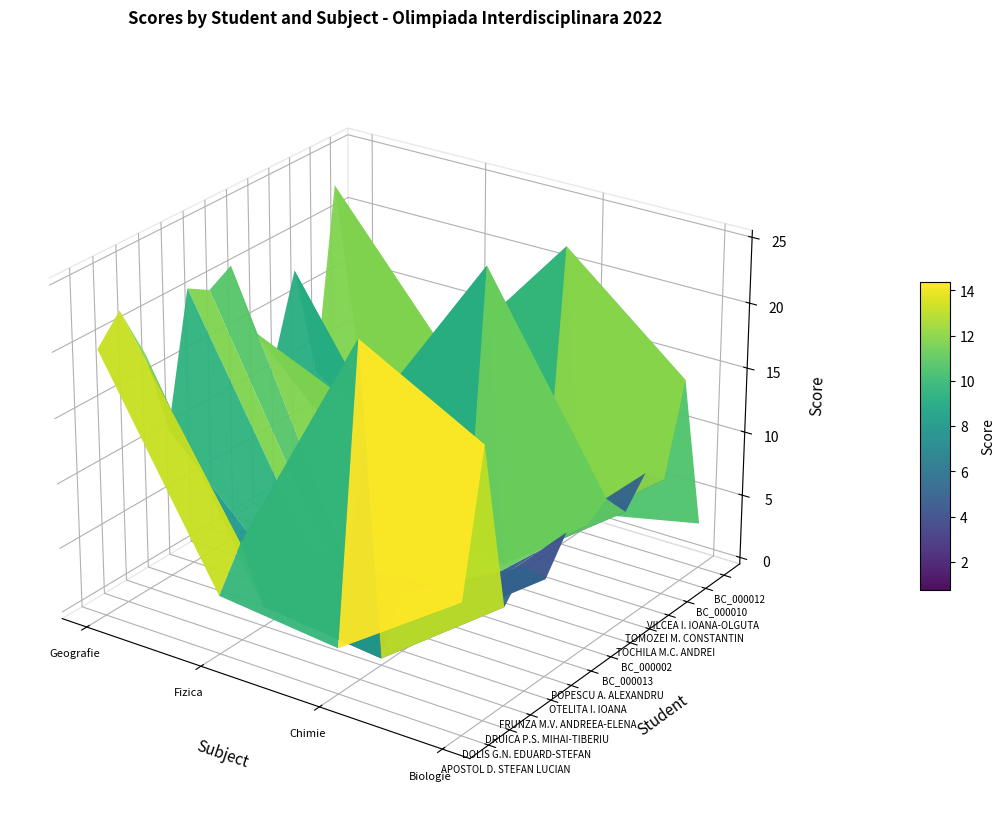

What is the difference between the highest and lowest values at 1?

12.0